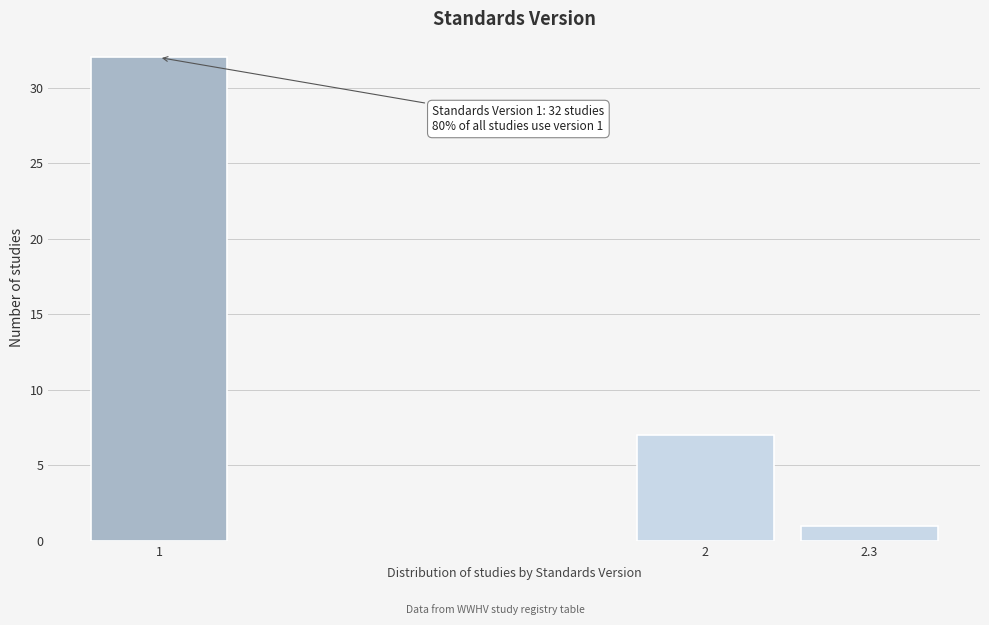

Reading right to left, extract all data points from this chart.

1	7	32